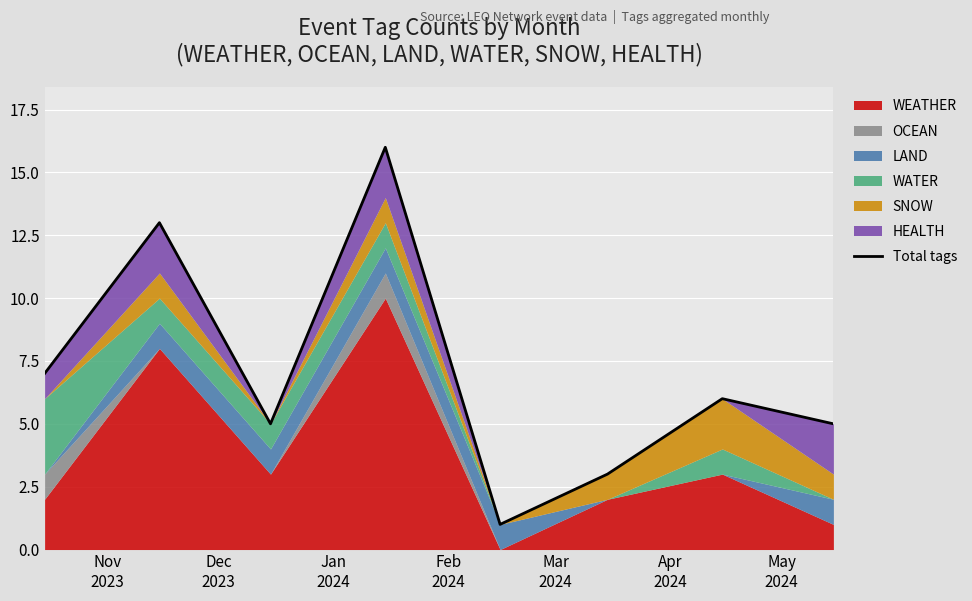

At which category does the chart reach its minimum across all series?

Mar
2024